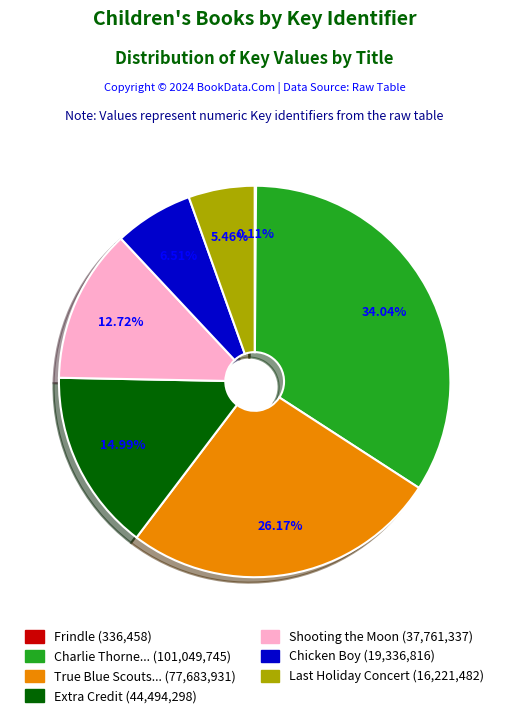

Does any single category account for the majority?

No